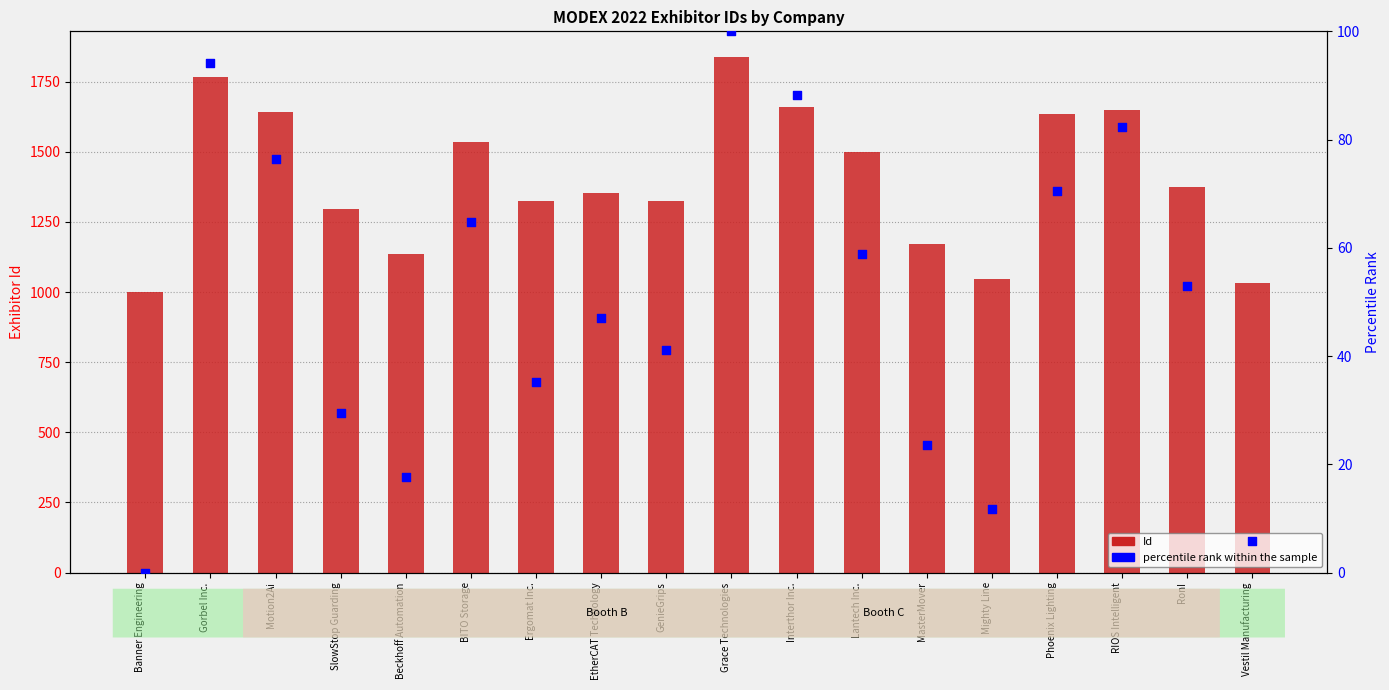

At how many categories does at least one series exceed 684?

18